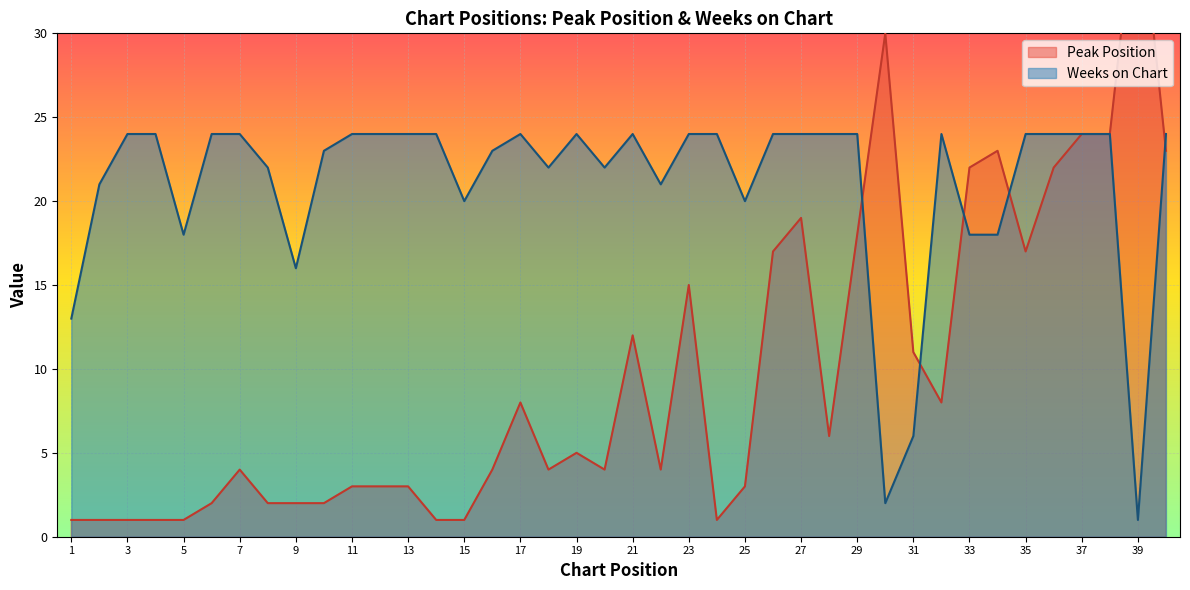

What are all the series names shown in the legend?

Peak Position, Weeks on Chart